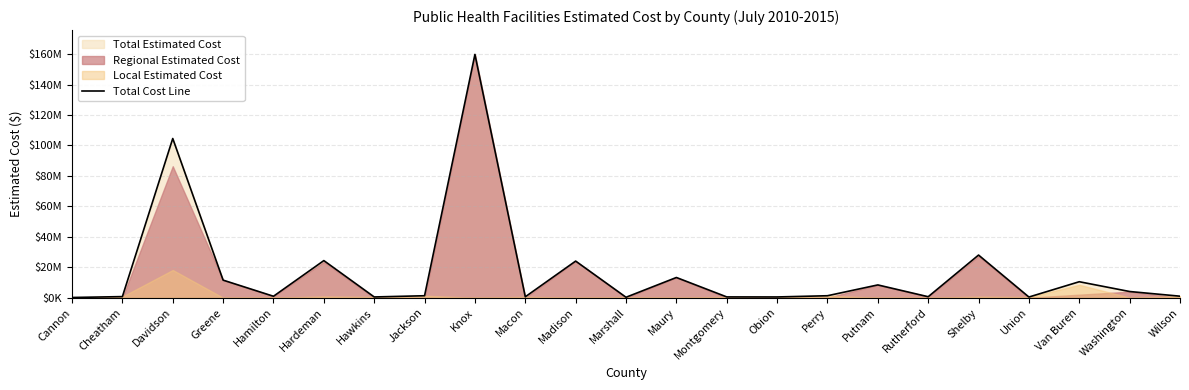

List the labels in order of value, smallest first.

Cannon, Marshall, Union, Hawkins, Obion, Montgomery, Macon, Rutherford, Cheatham, Hamilton, Wilson, Jackson, Perry, Washington, Putnam, Van Buren, Greene, Maury, Madison, Hardeman, Shelby, Davidson, Knox